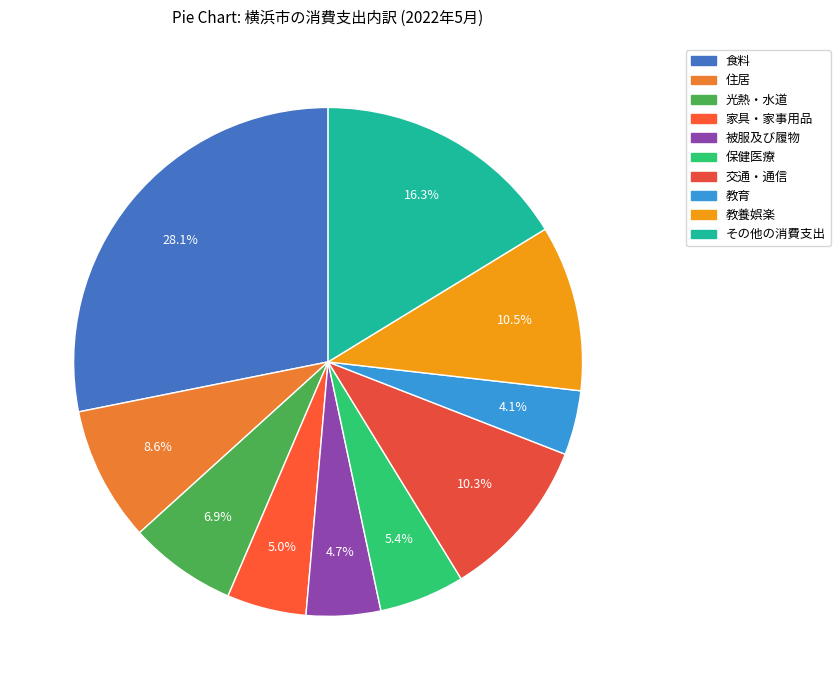

To the nearest percent, what is the difference between the largest and smallest slice percentages?

24%